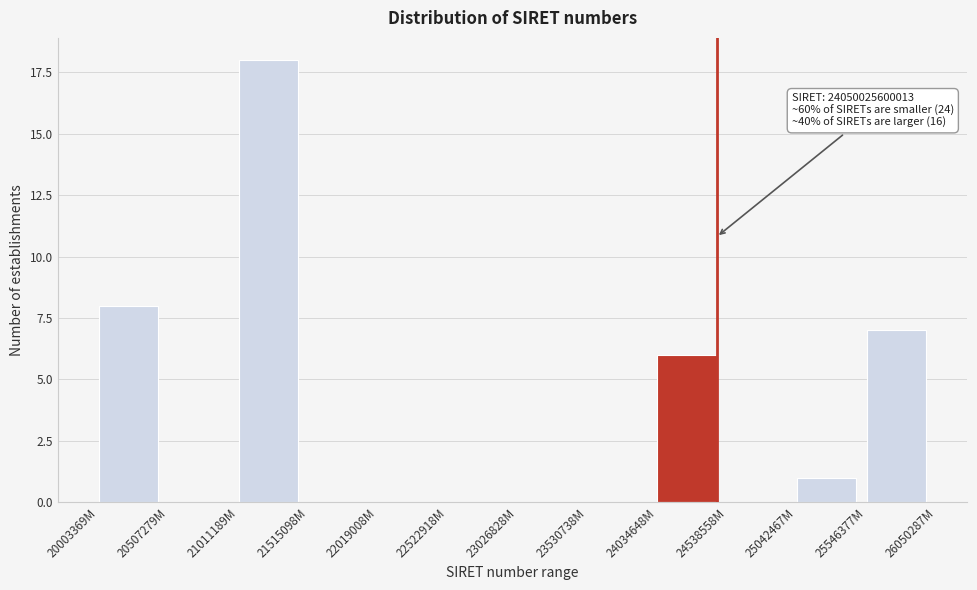

Reading left to right, what are all the values shown in this chart?

20003369M=8	20507279M=0	21011189M=18	21515098M=0	22019008M=0	22522918M=0	23026828M=0	23530738M=0	24034648M=6	24538558M=0	25042467M=1	25546377M=7